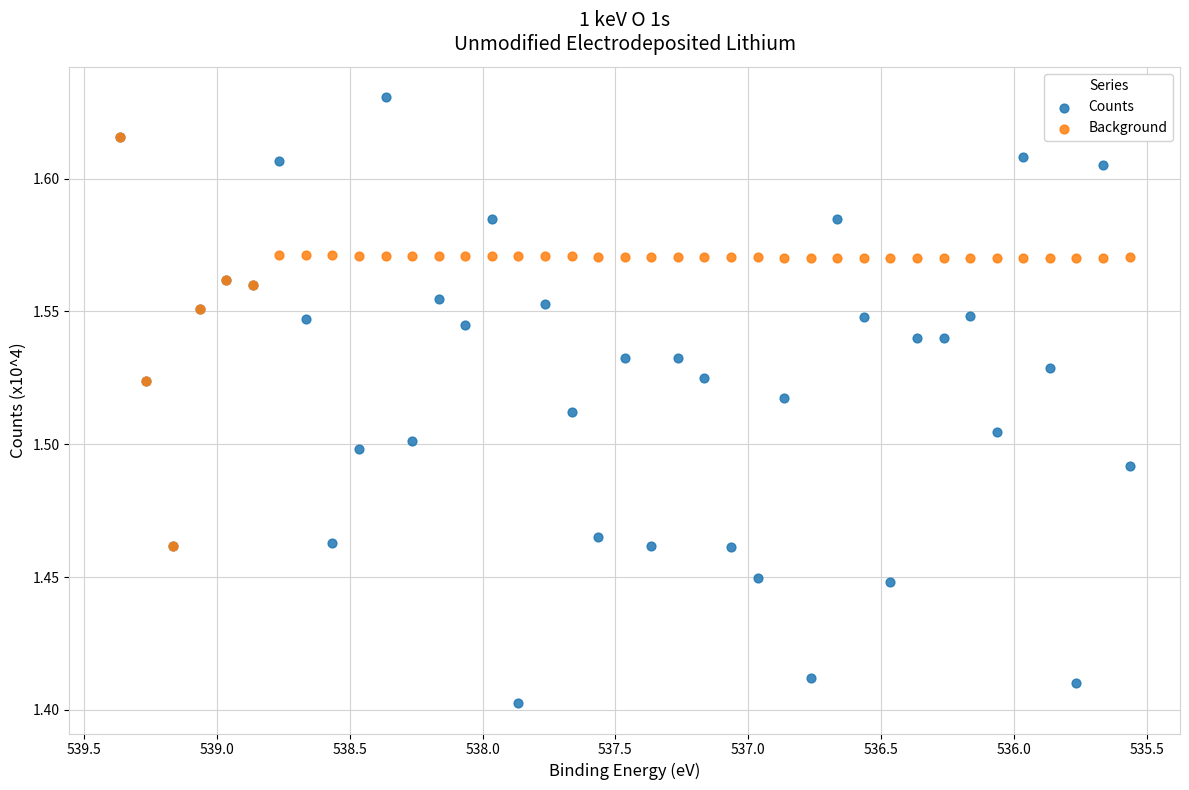

Which series contains the highest Y value?

Counts